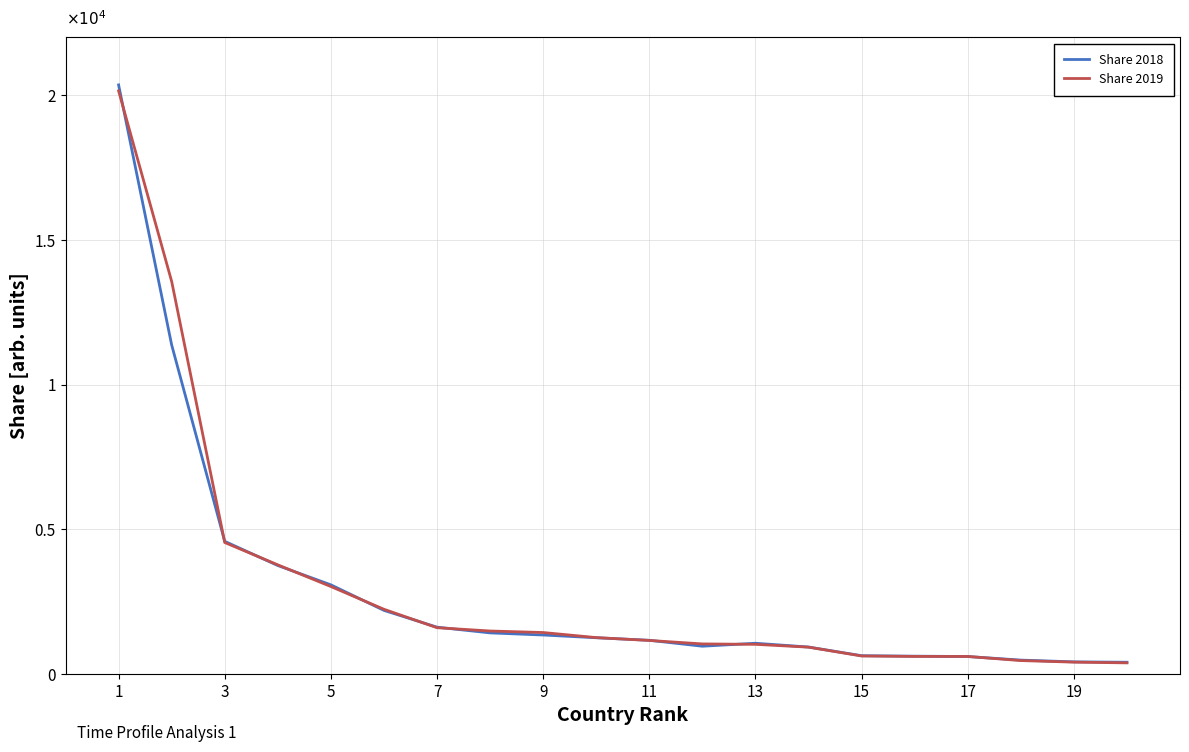

True or false: Share 2018 and Share 2019 intersect in this chart.

True